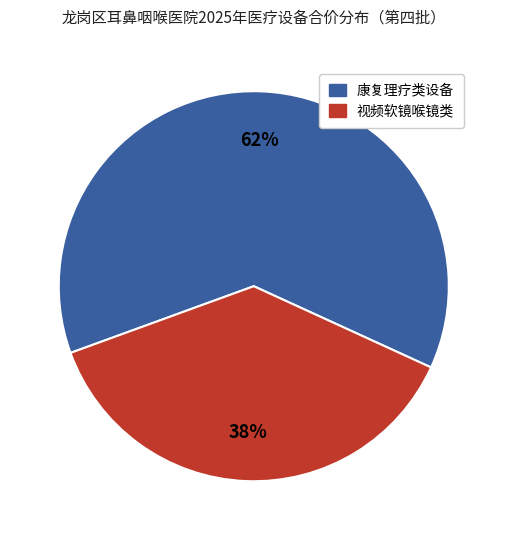

To the nearest percent, what portion does 康复理疗类设备 represent?

62%